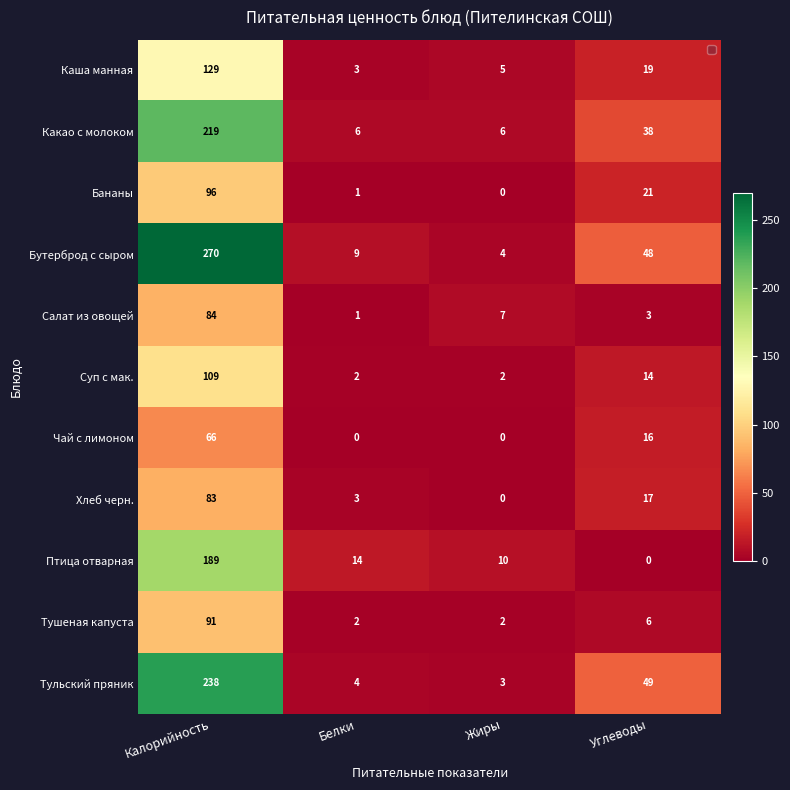

What is the sum of the Бананы values at Белки and Углеводы?

22